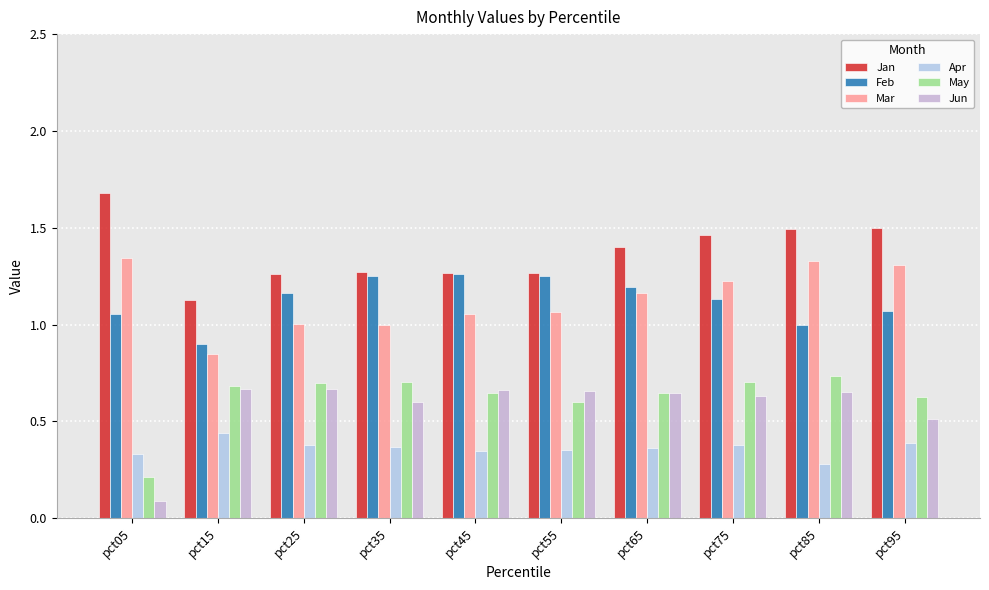

Rank the series at pct05 from highest to lowest value.

Jan, Mar, Feb, Apr, May, Jun